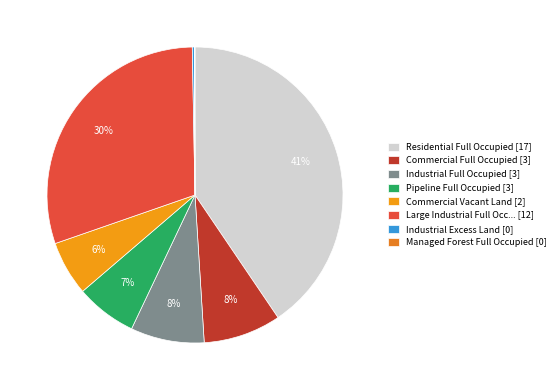

Rank the categories by value from lowest to highest.

Managed Forest Full Occupied, Industrial Excess Land, Commercial Vacant Land, Pipeline Full Occupied, Industrial Full Occupied, Commercial Full Occupied, Large Industrial Full Occupied, Residential Full Occupied